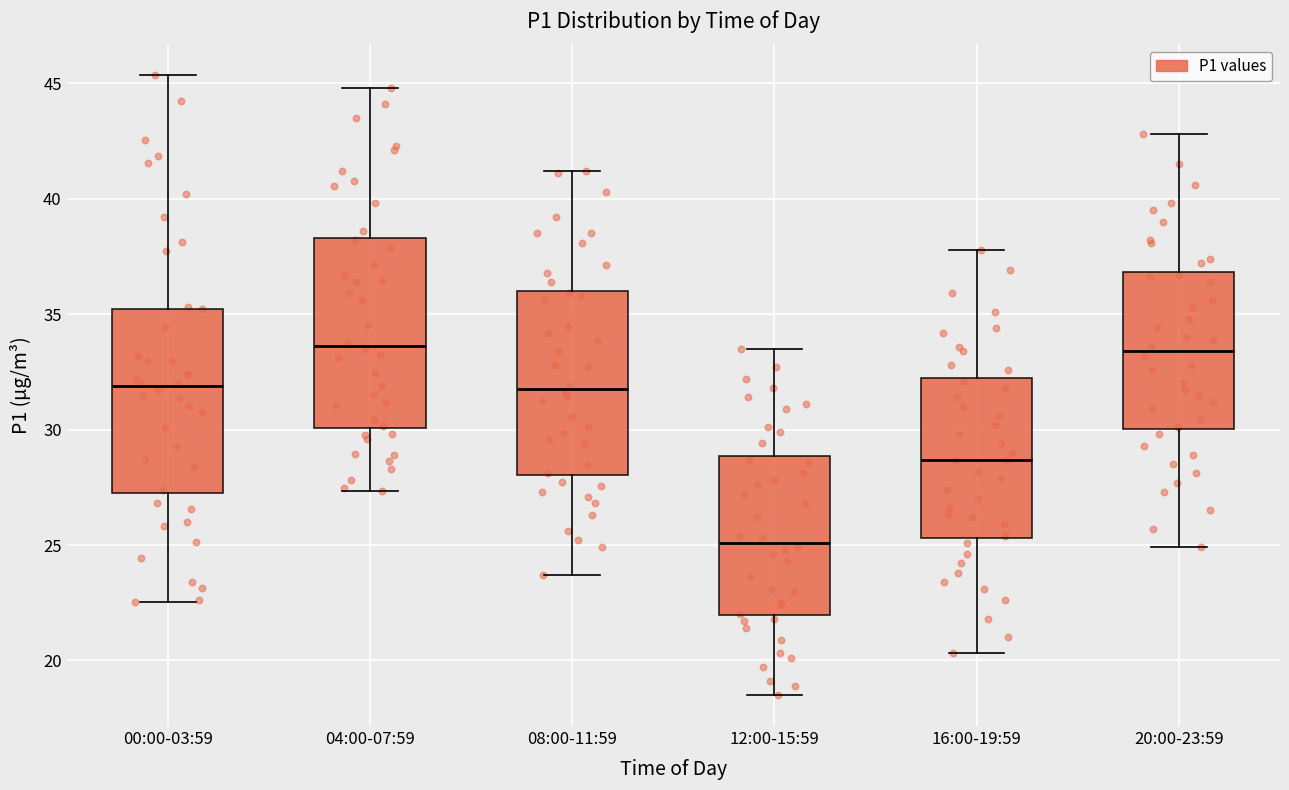

Where does the median line of the box for 04:00-07:59 sit on the y-axis? The values are not printed on the chart, so give them approximately, as read against the axis.

33.5